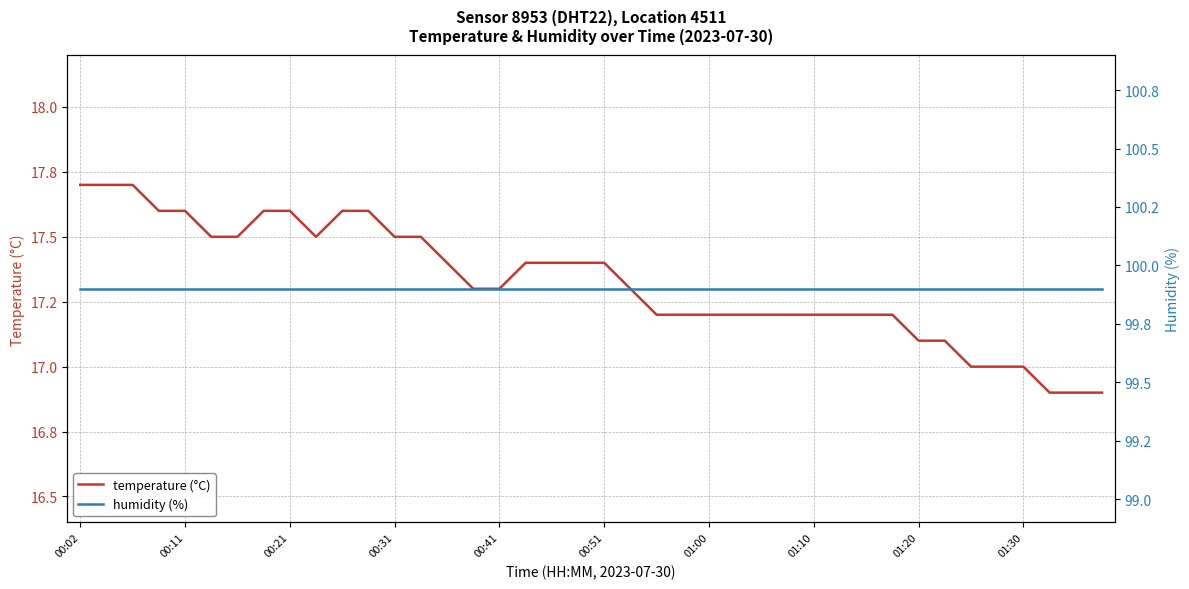

Which series has the widest spread of values?

temperature (°C)